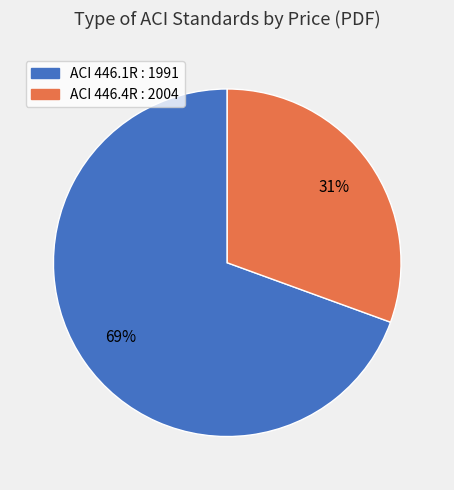

Count the number of slices in the pie.

2